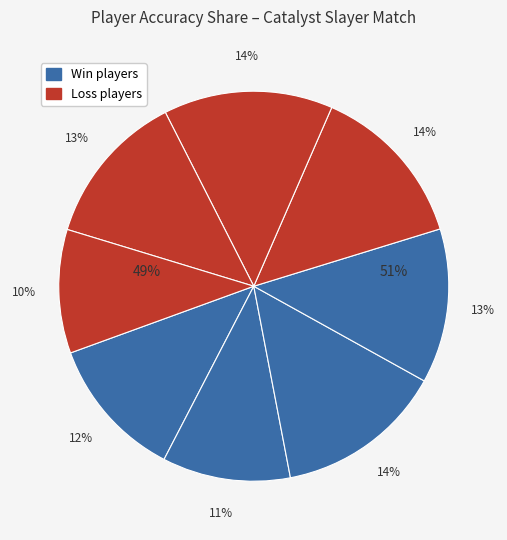

What is the ratio of the value at Luciid TW to the value at Kuhlect?

1.3